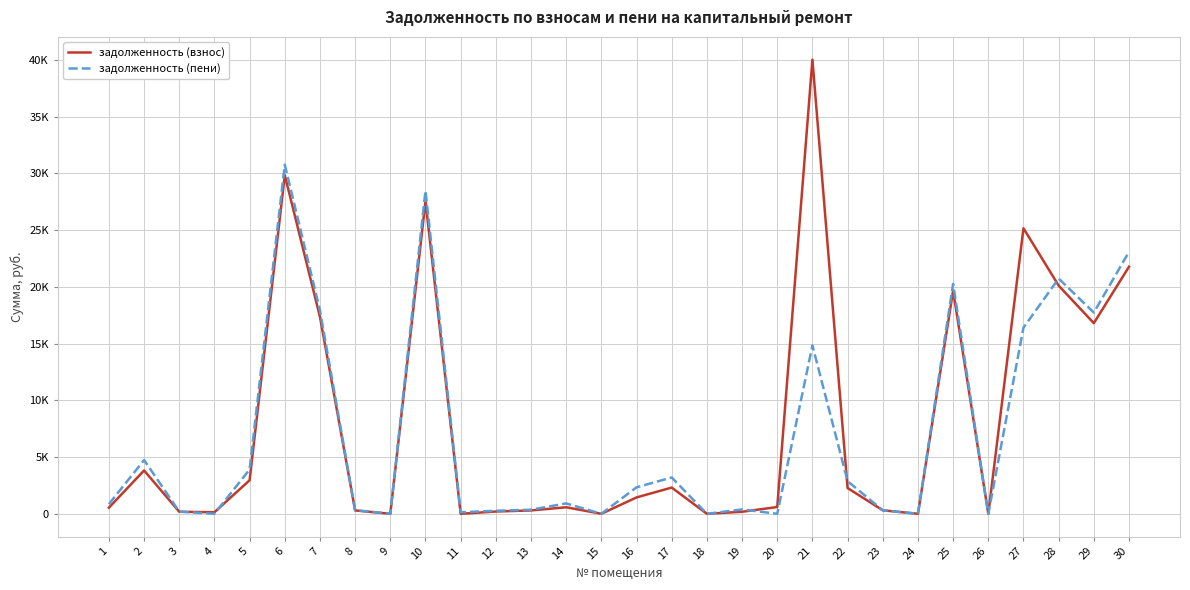

Where is the first local minimum for задолженность (пени)?

4